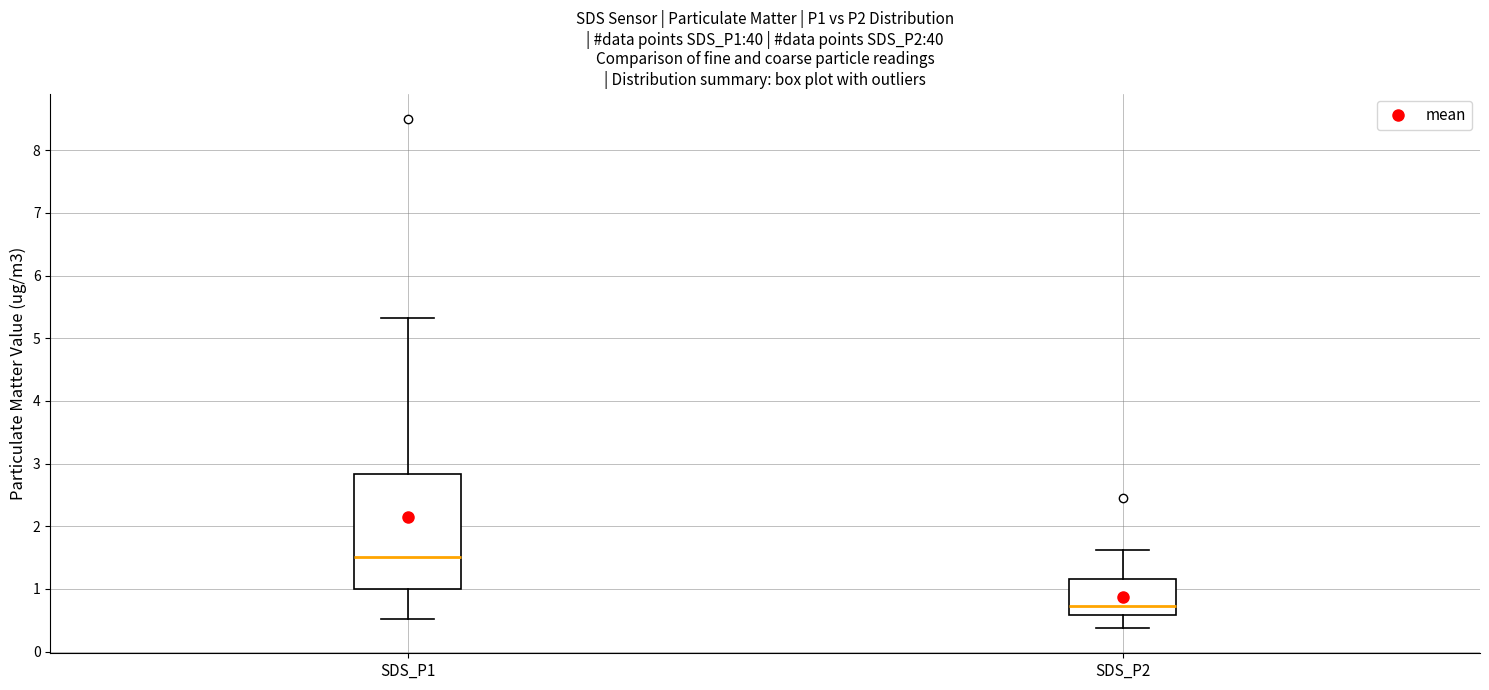

Reading left to right, transcribe this box plot: for each box, give where its median line is, the range the box spans, and where its two whiskers end, as read against the y-axis. The values are not printed on the chart, so give them approximately, as read against the axis.

SDS_P1: median 1.5, box 1.0 to 2.8, whiskers 0.5 to 5.3
SDS_P2: median 0.7, box 0.6 to 1.2, whiskers 0.4 to 1.6